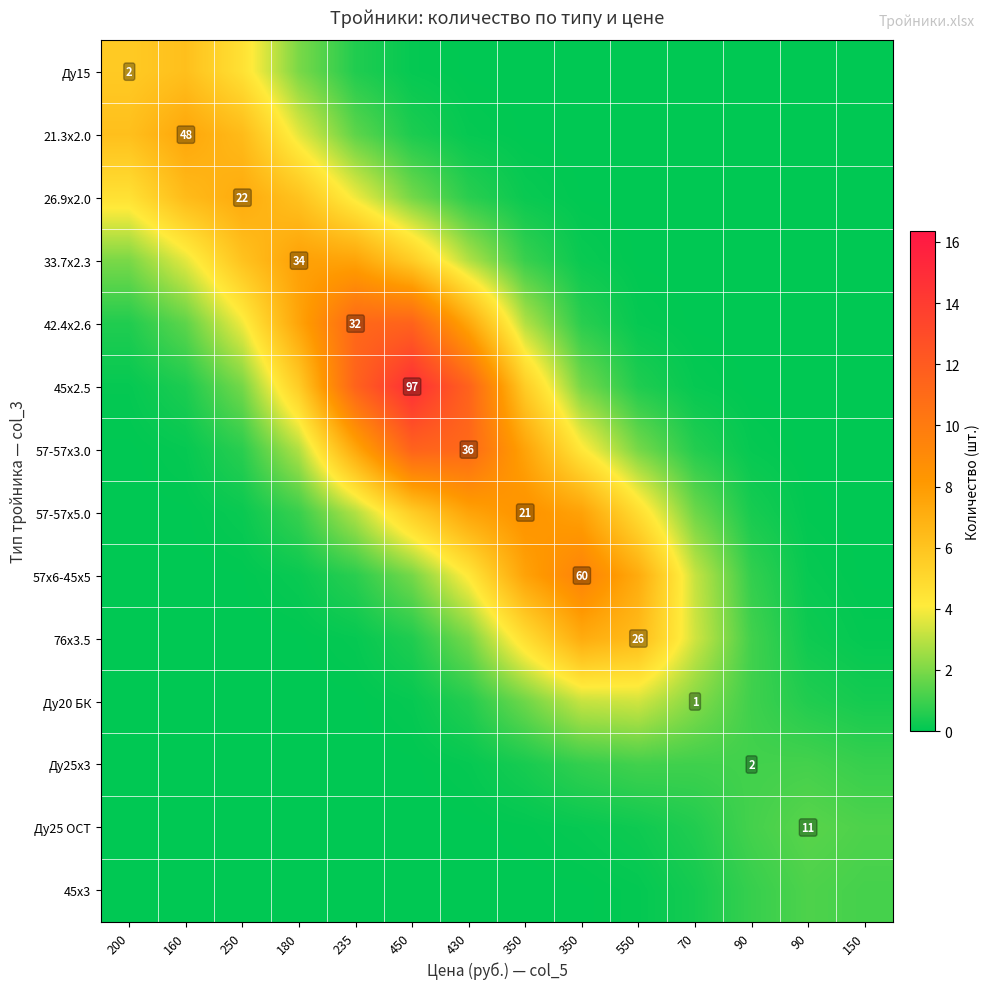

Count the number of categories in the chart.

14